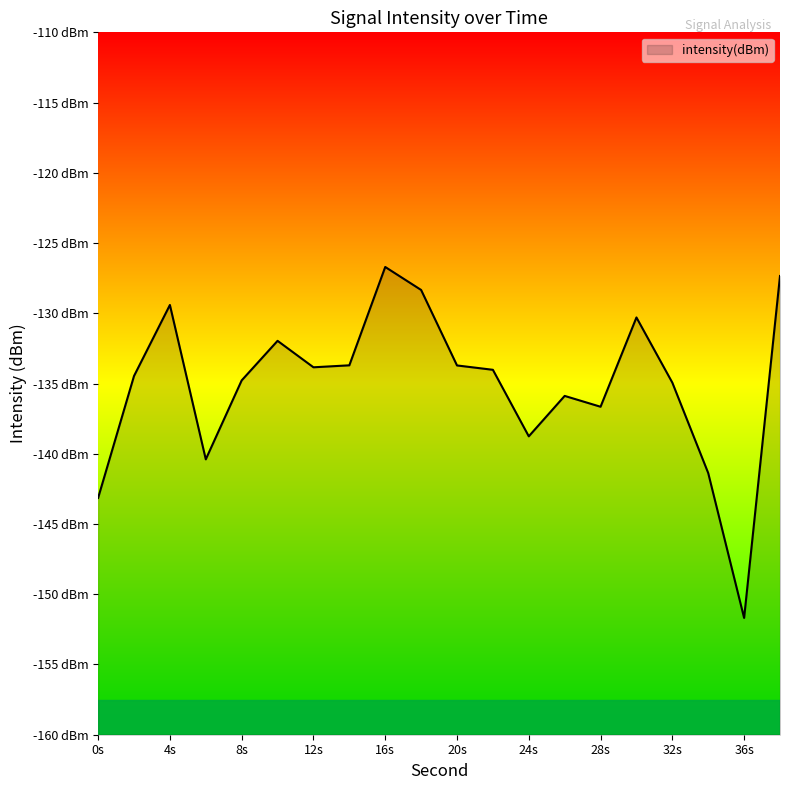

Is it true that the value at 22 is -72.8?

False